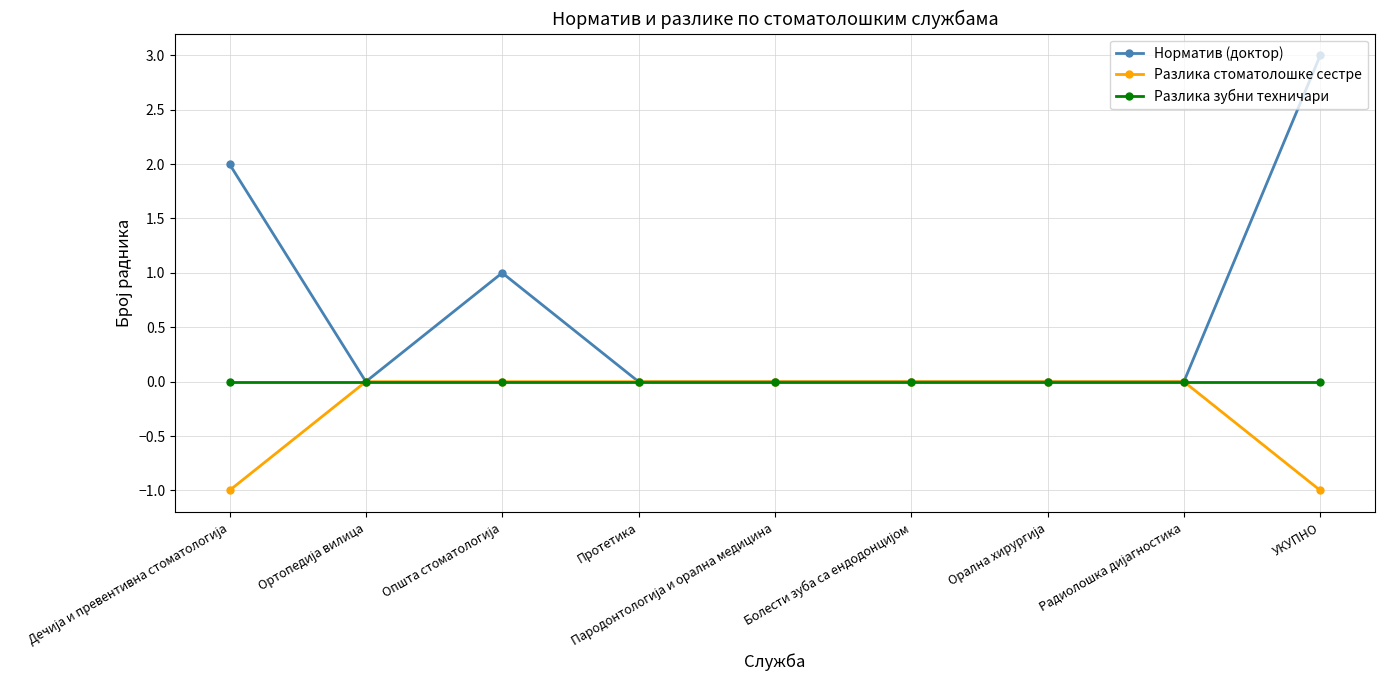

How many lines are shown in the chart?

3